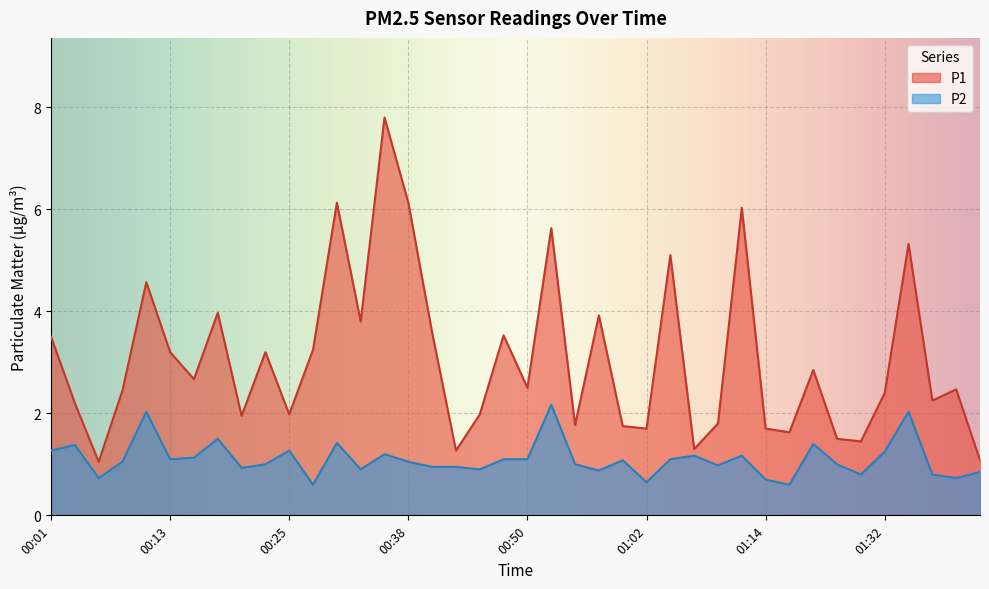

At which category does P2 reach its first local peak?

00:03